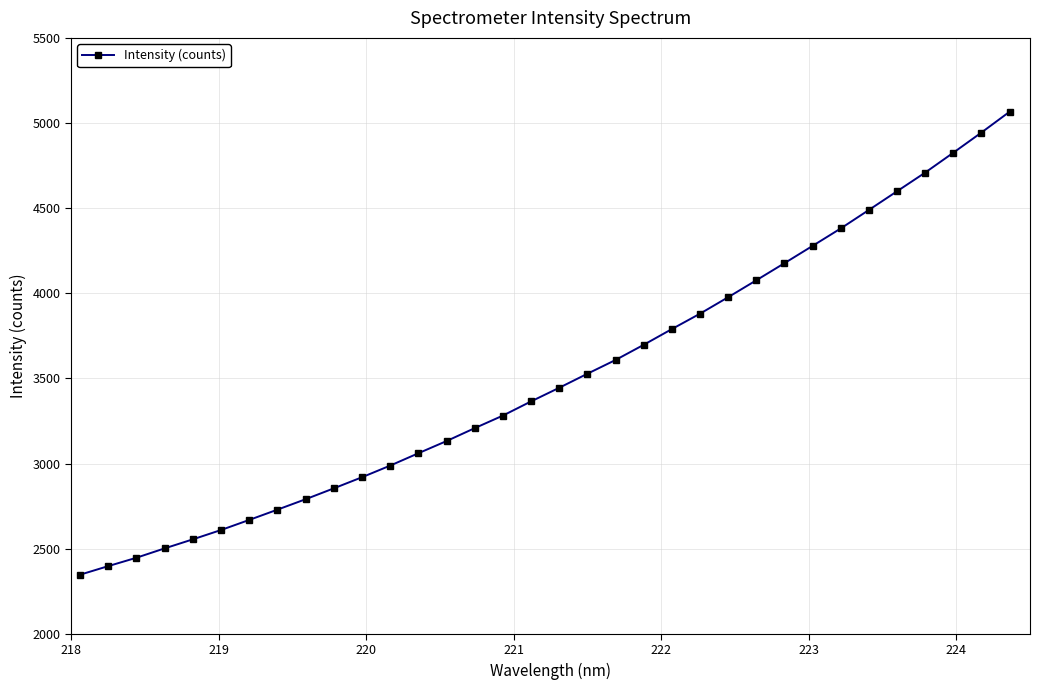

What is the value of the 23rd point from the left?

3880.2